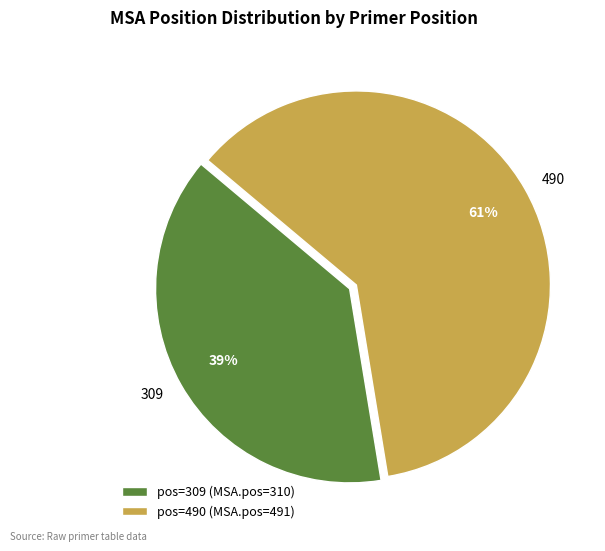

Which has a higher value, pos=309 (MSA.pos=310) or pos=490 (MSA.pos=491)?

pos=490 (MSA.pos=491)